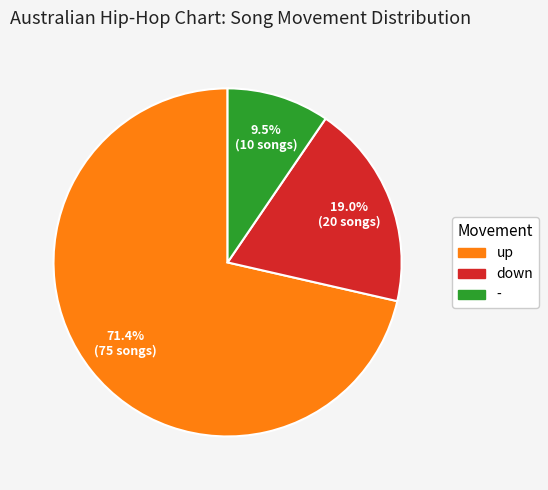

How many slices are in this pie chart?

3